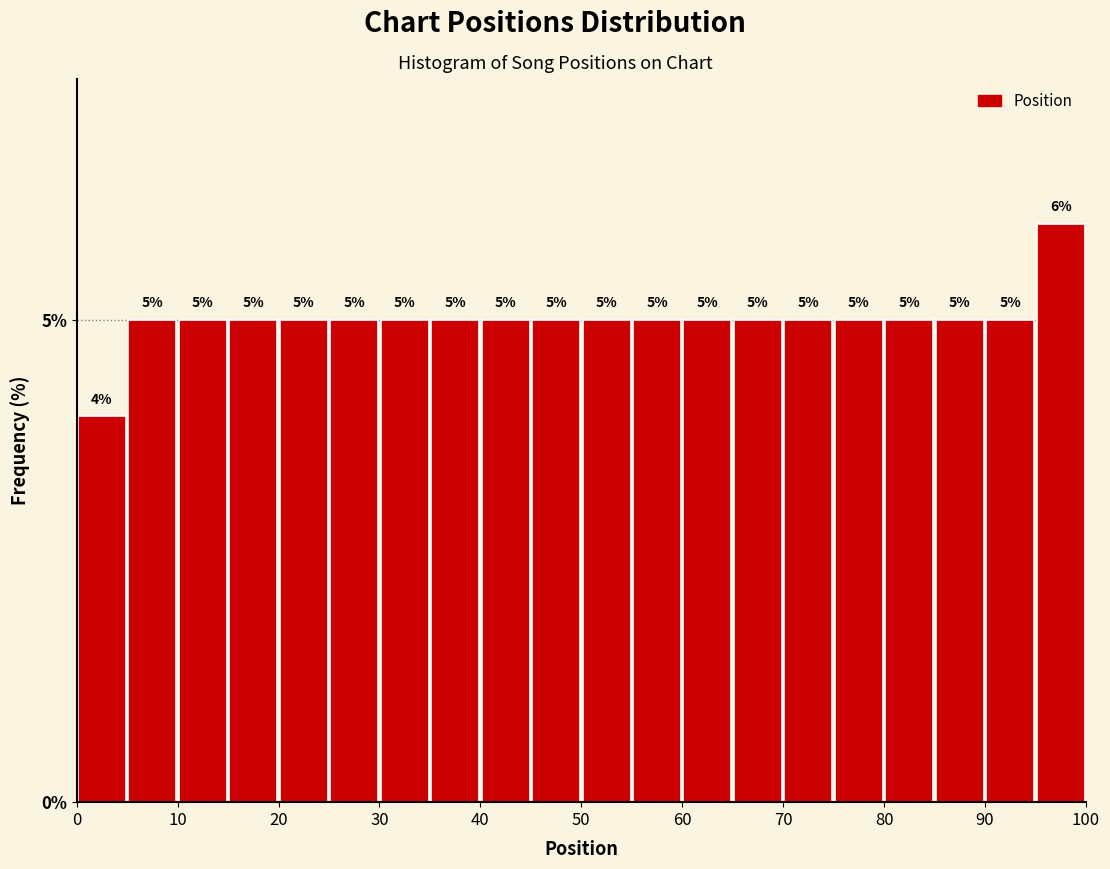

Over which range of the x-axis is the bar tallest?

95 to 100